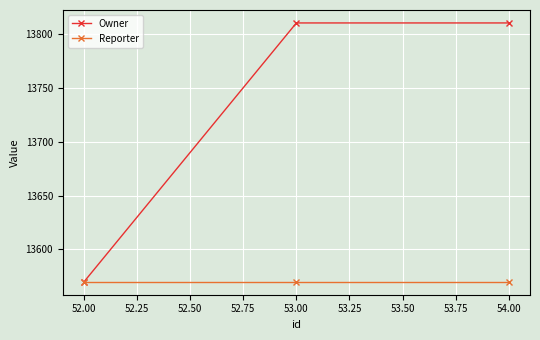

What is the sum of all Reporter values?

40710